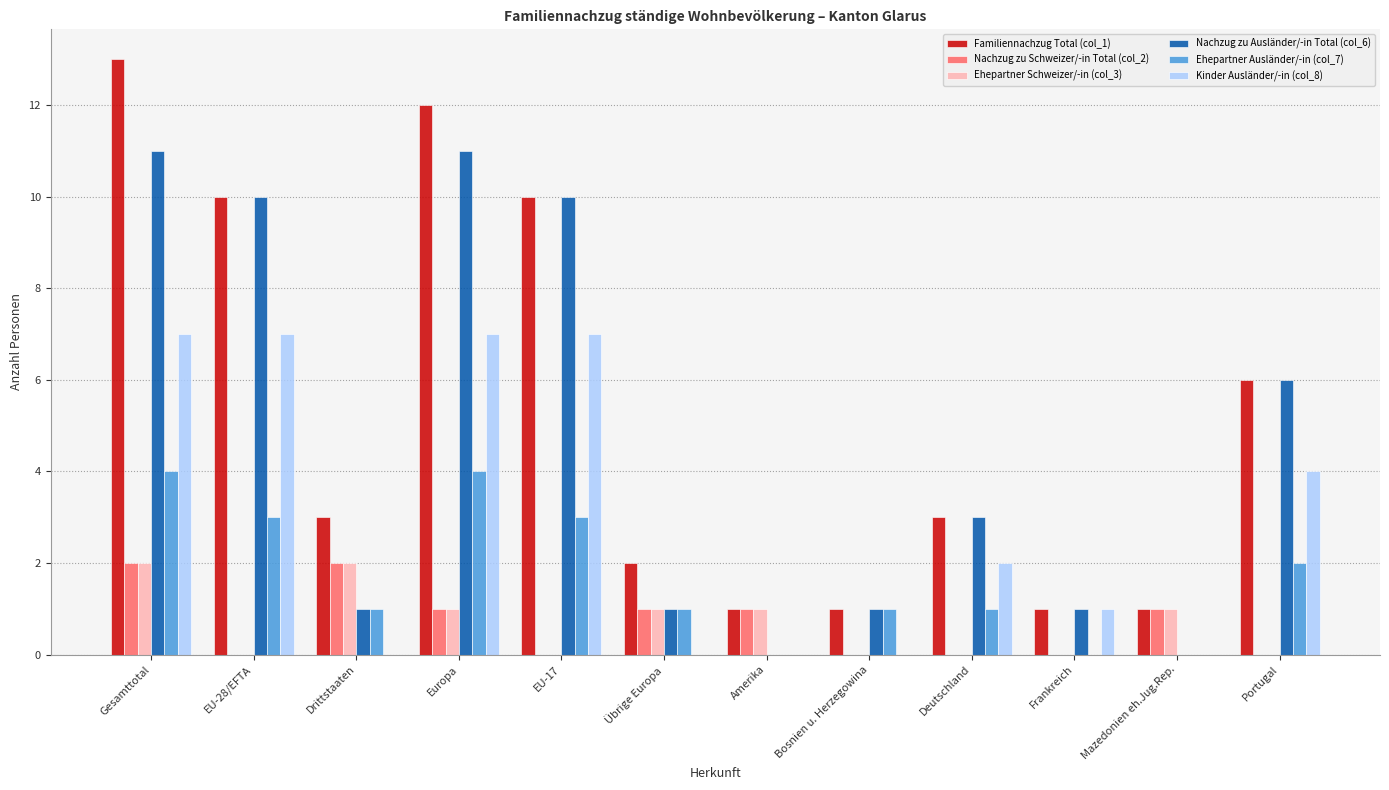

What is the total value across all series at Übrige Europa?

6